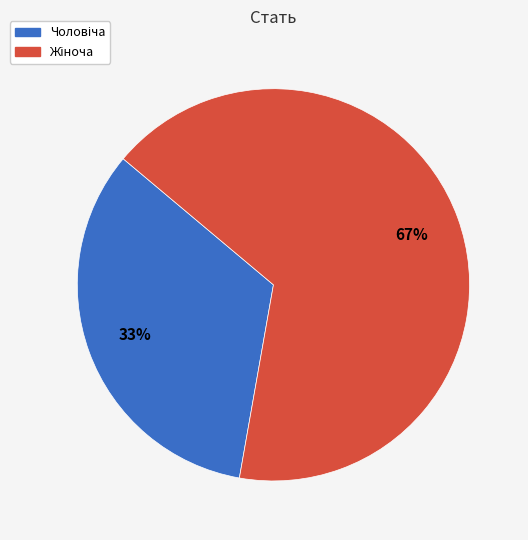

Does any single category account for the majority?

Yes